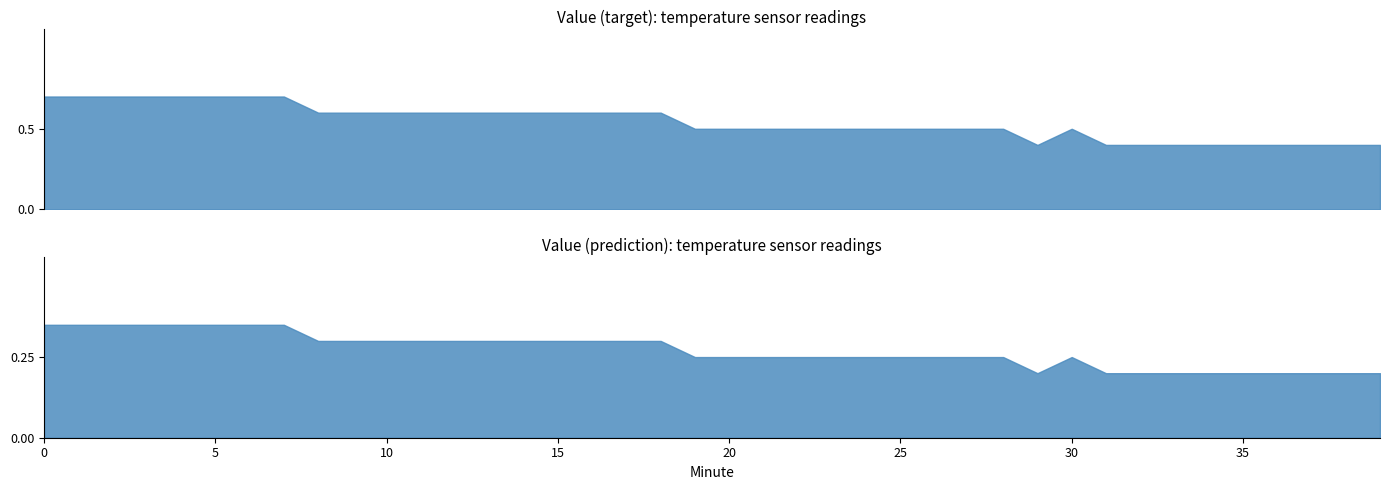

Rank the series at 38 from highest to lowest value.

Value (target), Value (prediction)